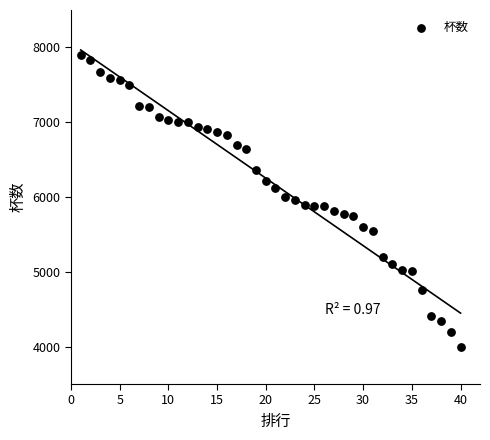

What is the range of X values (max minus min)?

39